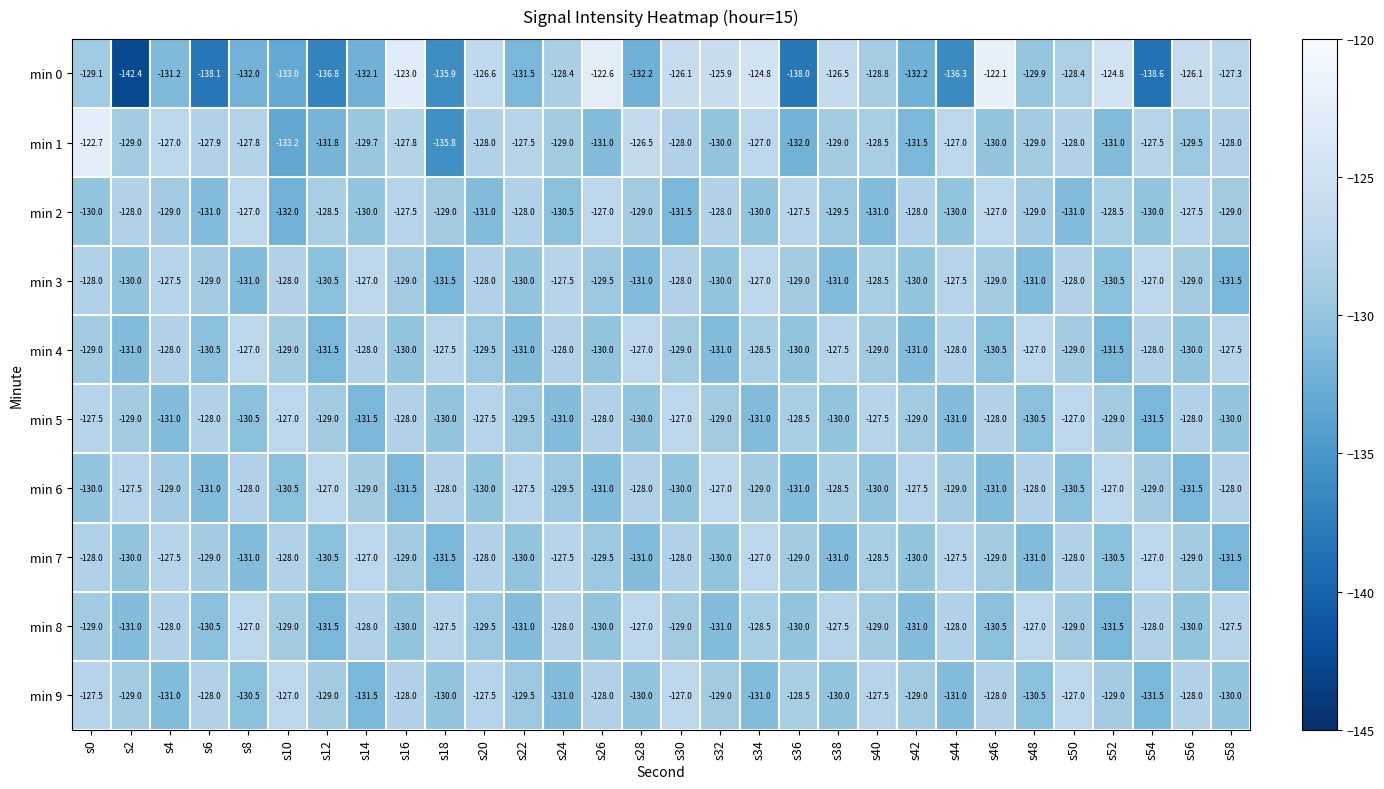

What is the sum of all min 2 values?

-3875.0